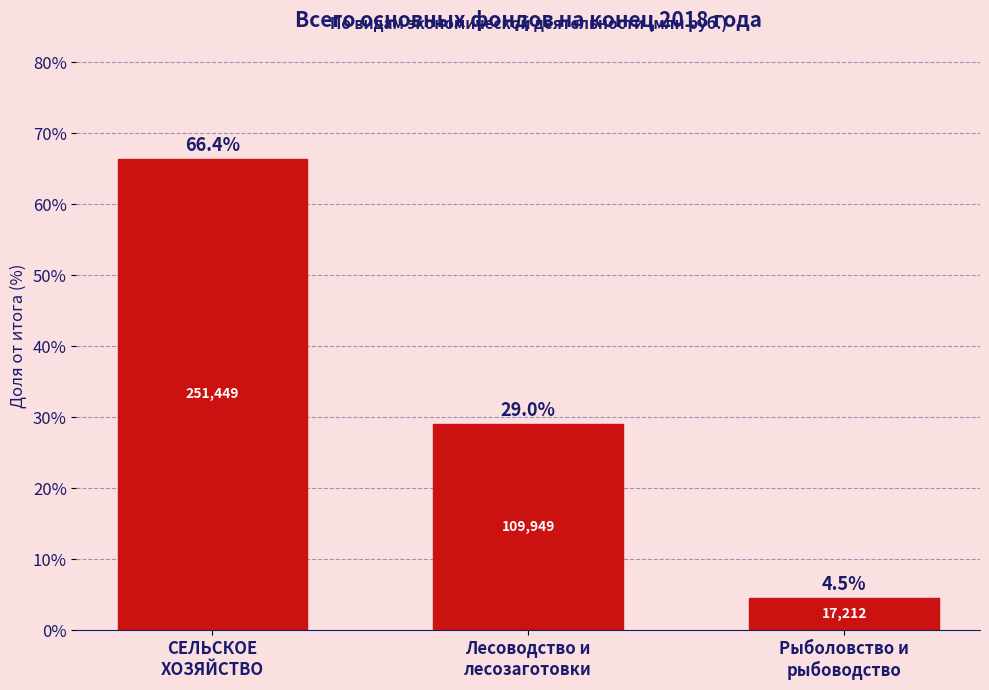

Reading left to right, list all the values displayed in this chart.

66.4	29.0	4.5